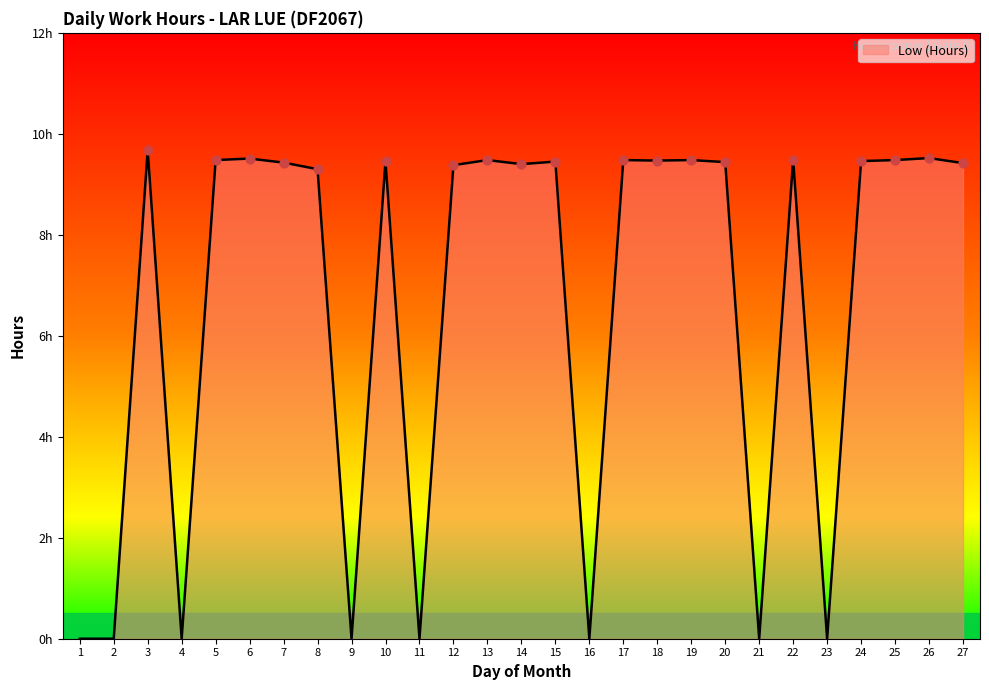

Approximately how many times larger is the value at 13 compared to 3?

1.0